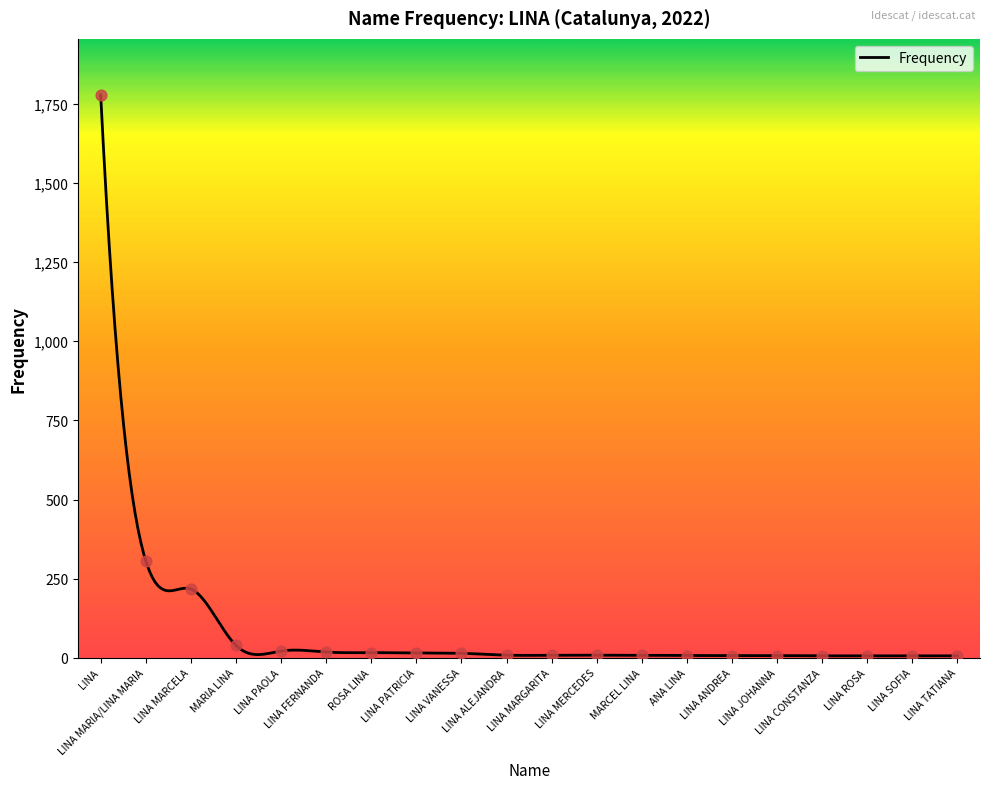

Which has a higher value, LINA ANDREA or LINA TATIANA?

LINA ANDREA